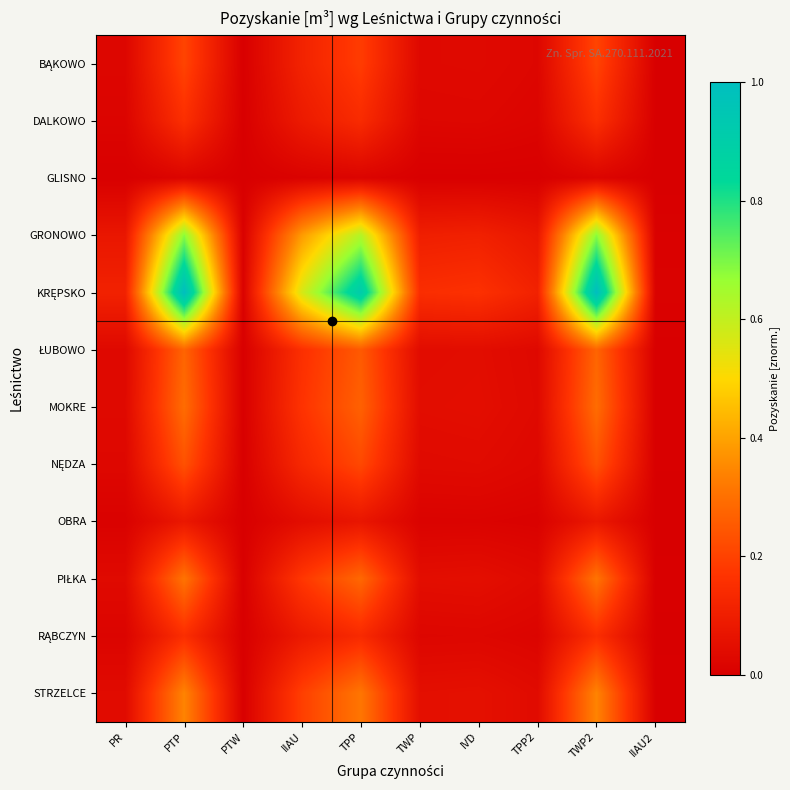

Which has a higher value, TWP2 or PR?

TWP2